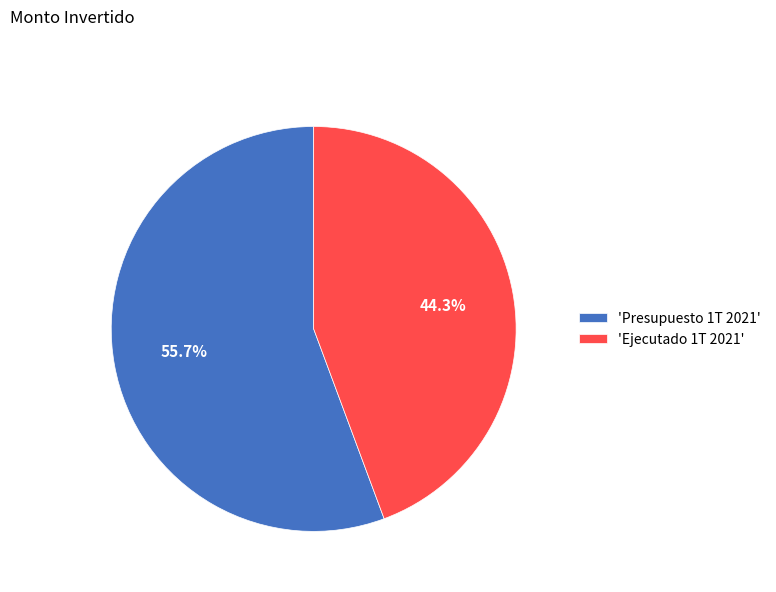

How many segments does this pie chart have?

2